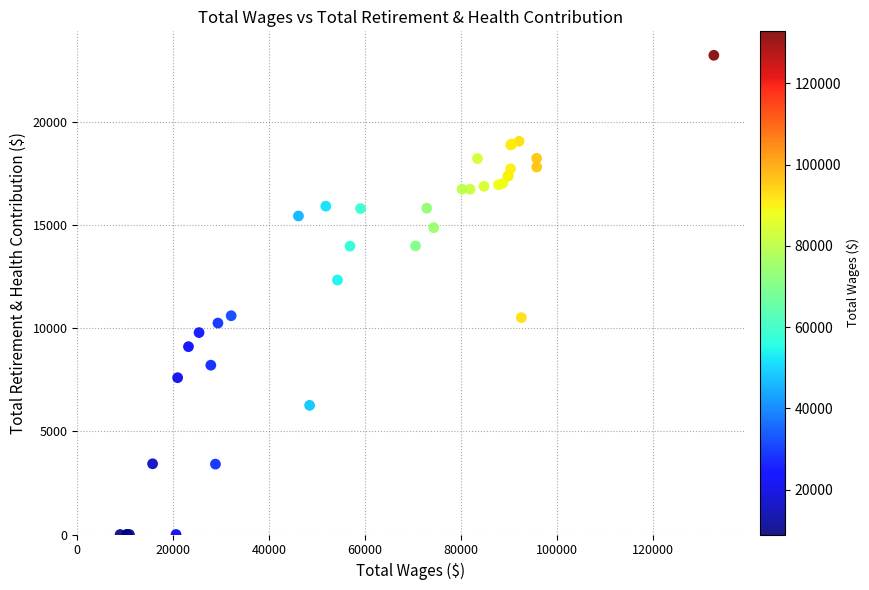

What Y value in the scatter plot is closest to 11626?

12346.4